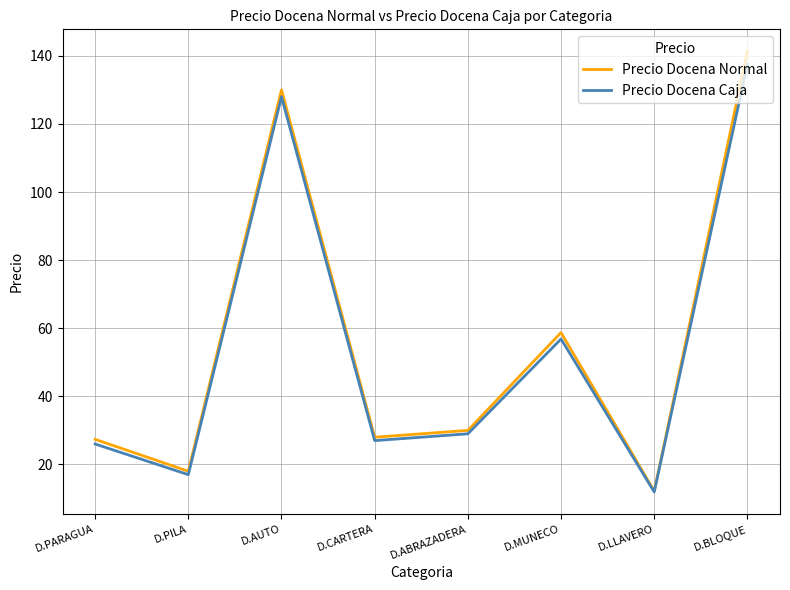

What is the difference between the Precio Docena Normal values at D.LLAVERO and D.CARTERA?

15.8